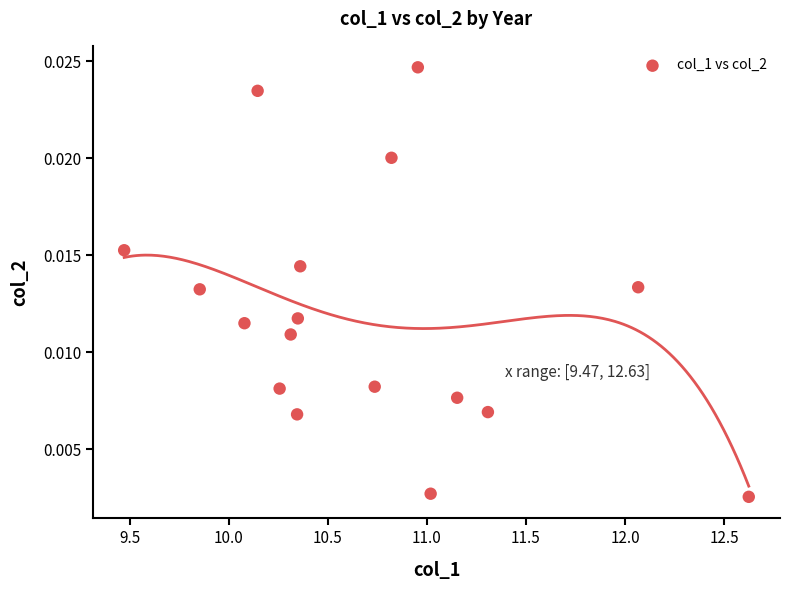

What is the range of X values (max minus min)?

3.2